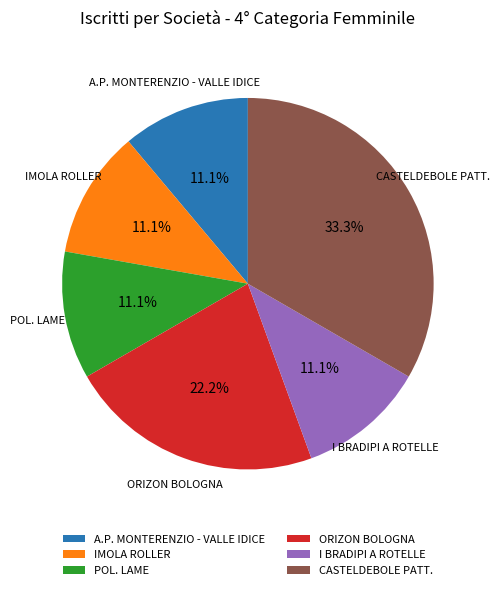

Between CASTELDEBOLE PATT. and IMOLA ROLLER, which is larger?

CASTELDEBOLE PATT.